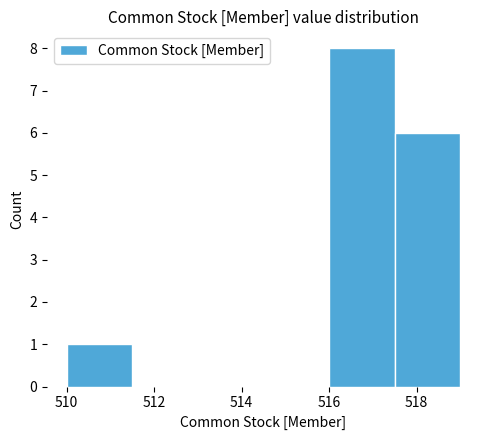

How tall is the bar that spans 517.5 to 519.0 on the x-axis? Neither the bar edges nor the heights are printed on the chart, so give them approximately, as read against the axes.

6